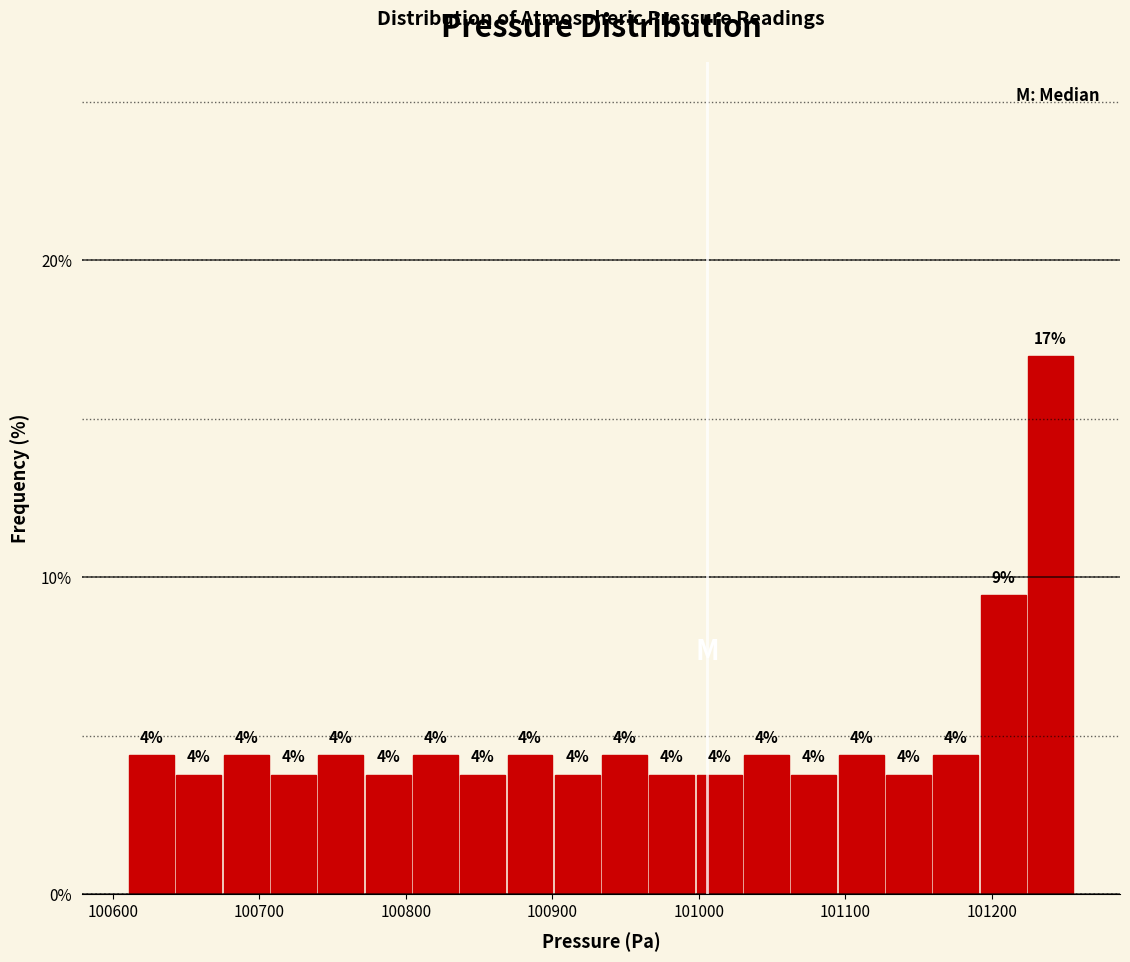

Around what value on the x-axis is the tallest bar? Give the approximate position of its centre, as read against the axis.

101240